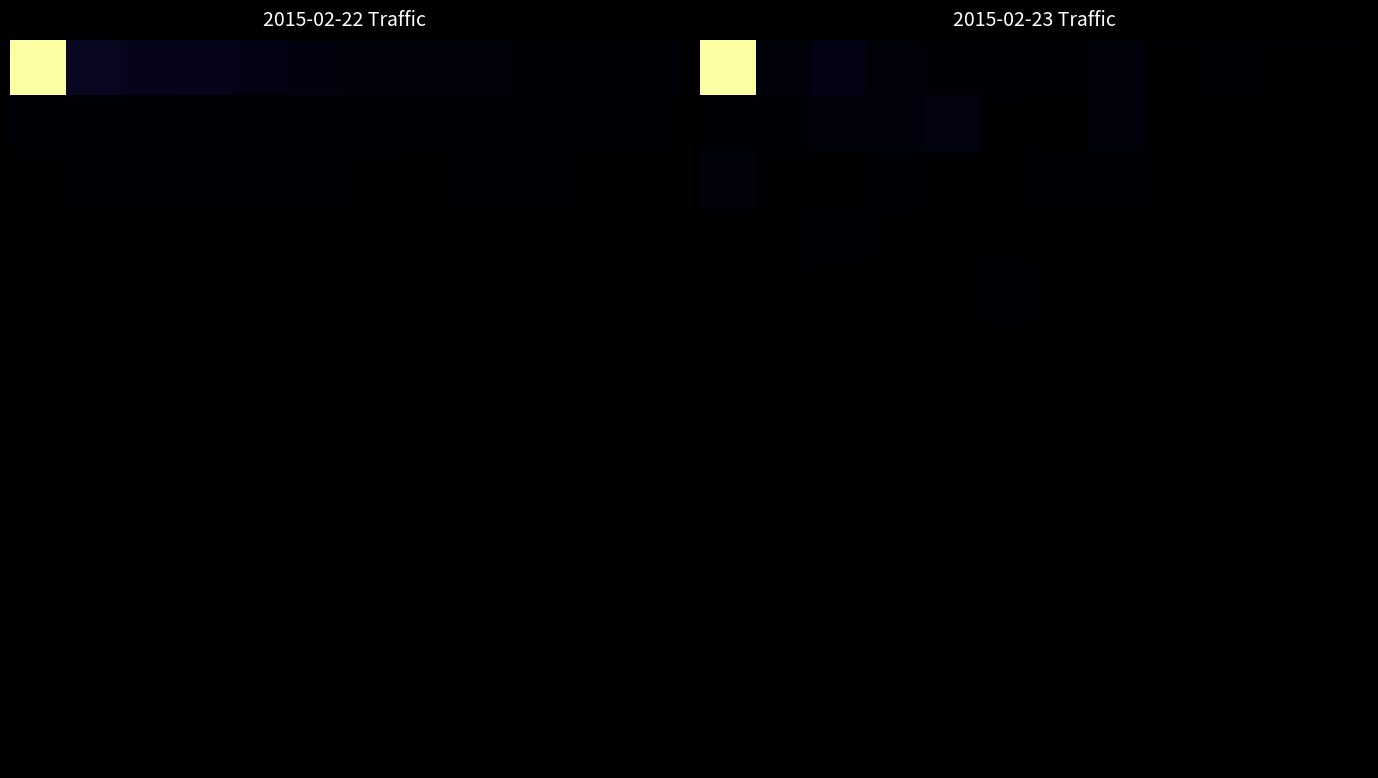

What is the greatest value displayed?

11936